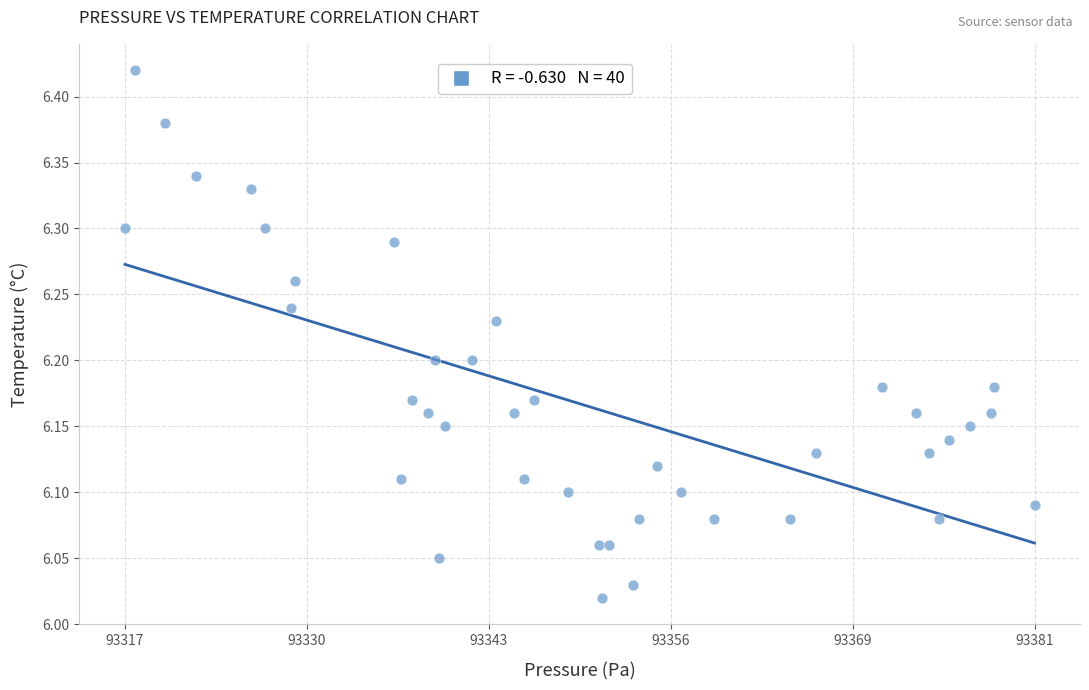

What is the range of Y values (max minus min)?

0.4